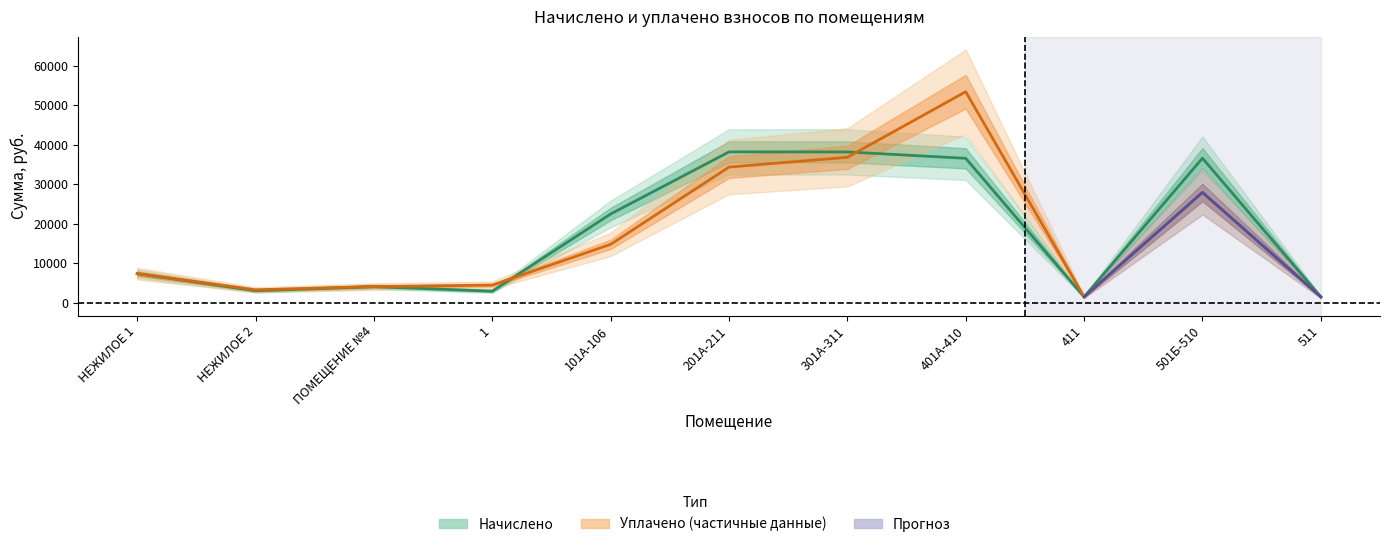

Is the value of уплачено at 101А-106 greater than the value of начислено at 411?

Yes